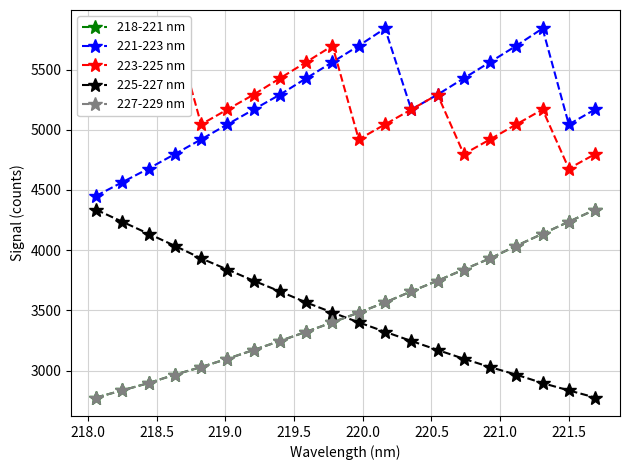

Does the chart have visible grid lines?

Yes